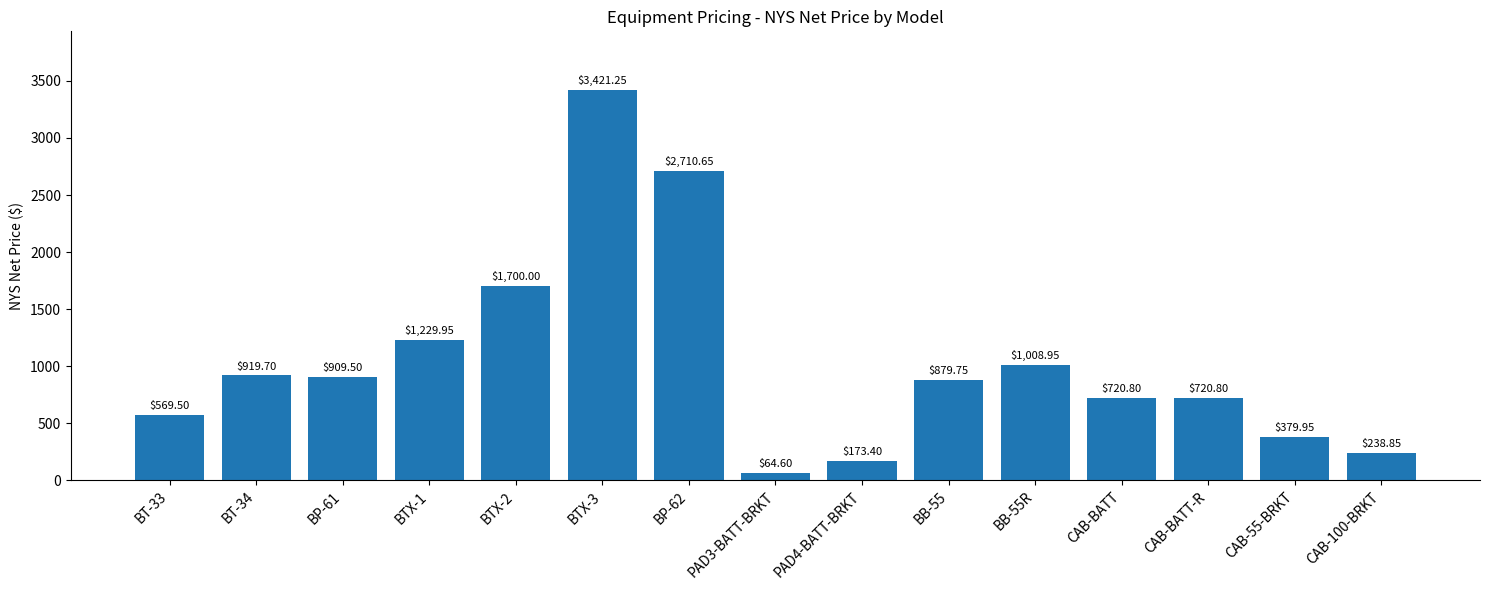

Are the bars horizontal?

No